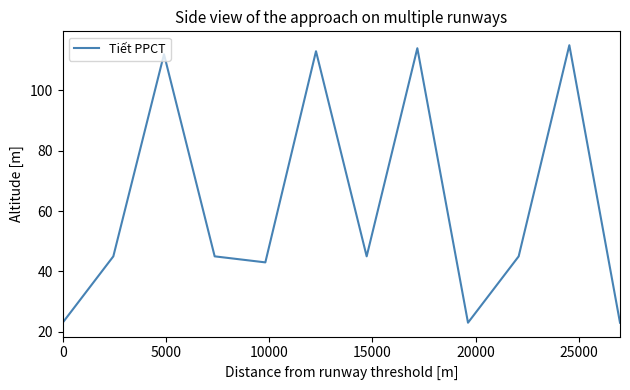

What is the greatest value displayed?

115